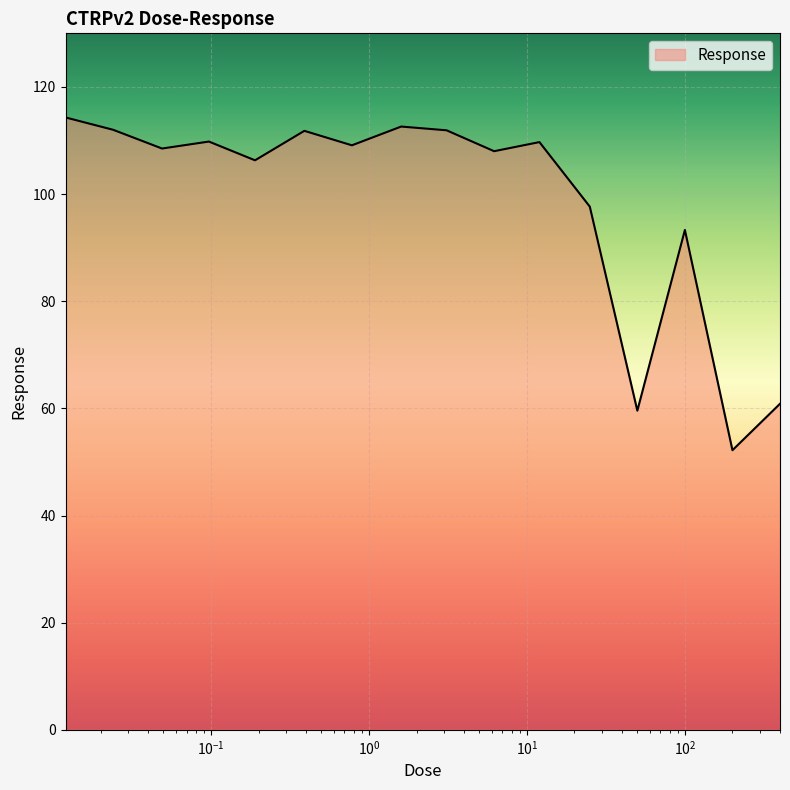

How many interior local valleys (lower than both neighbors) does the data have?

6